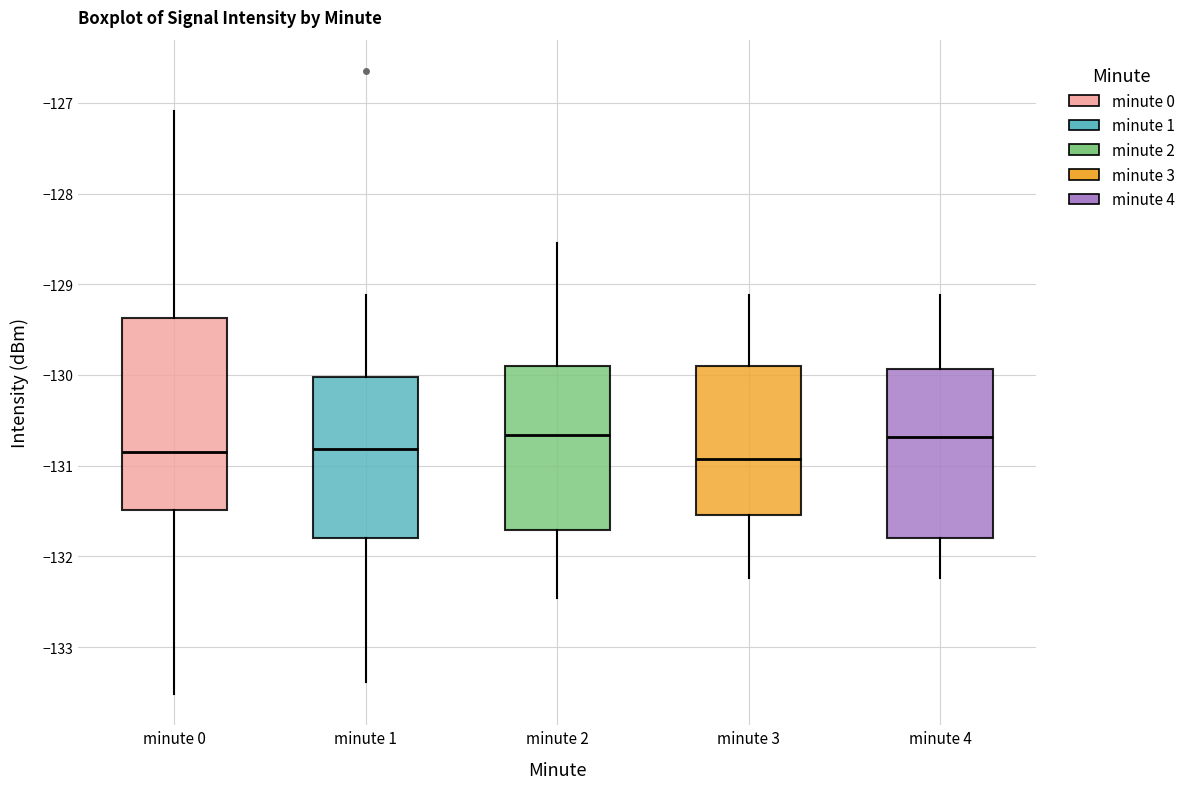

Reading left to right, transcribe this box plot: for each box, give where its median line is, the range the box spans, and where its two whiskers end, as read against the y-axis. The values are not printed on the chart, so give them approximately, as read against the axis.

minute 0: median -130.8, box -131.5 to -129.4, whiskers -133.5 to -127.1
minute 1: median -130.8, box -131.8 to -130.0, whiskers -133.4 to -129.1
minute 2: median -130.7, box -131.7 to -129.9, whiskers -132.5 to -128.5
minute 3: median -130.9, box -131.5 to -129.9, whiskers -132.2 to -129.1
minute 4: median -130.7, box -131.8 to -129.9, whiskers -132.2 to -129.1